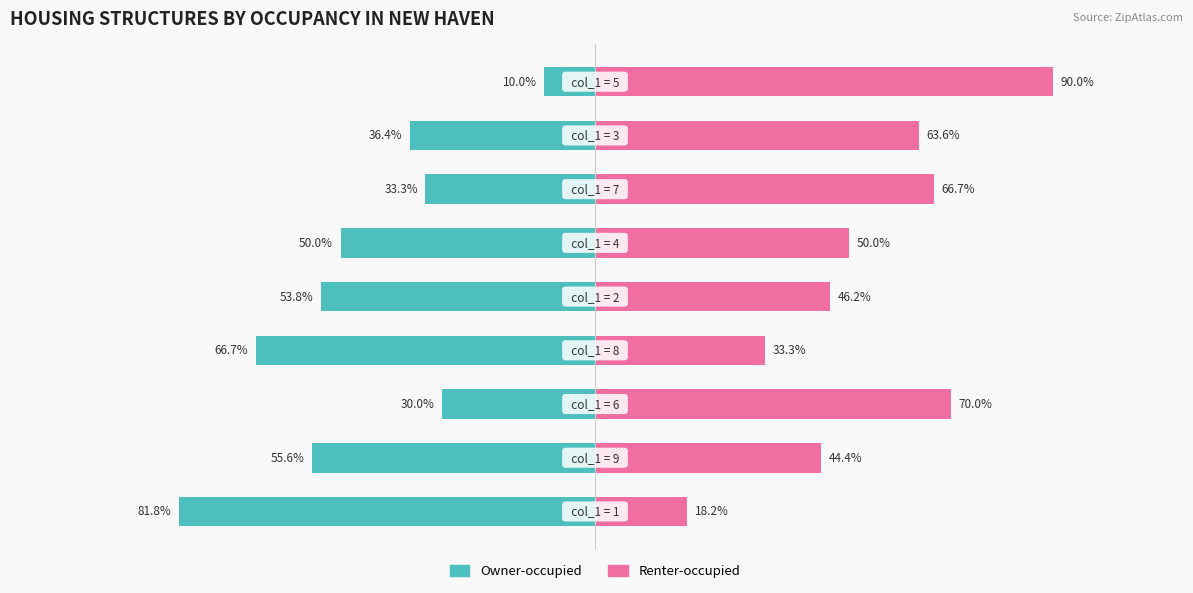

Reading left to right, what are all the values shown in this chart?

Owner-occupied: -81.8	-55.6	-30.0	-66.7	-53.8	-50.0	-33.3	-36.4	-10.0
Renter-occupied: 18.2	44.4	70.0	33.3	46.2	50.0	66.7	63.6	90.0